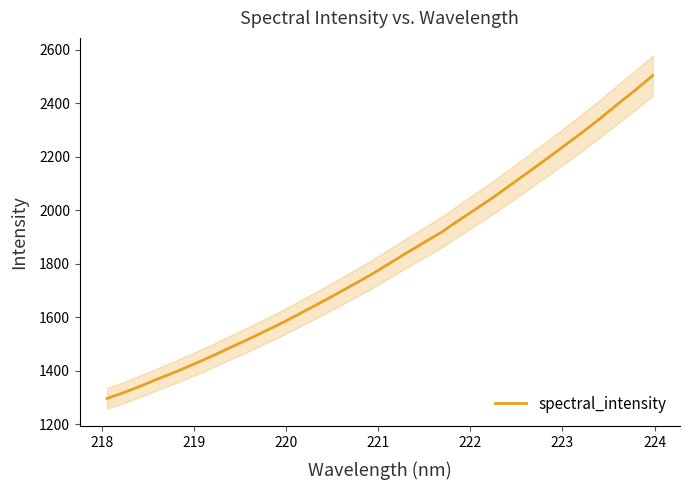

True or false: the data has more than 0 interior local peaks.

False